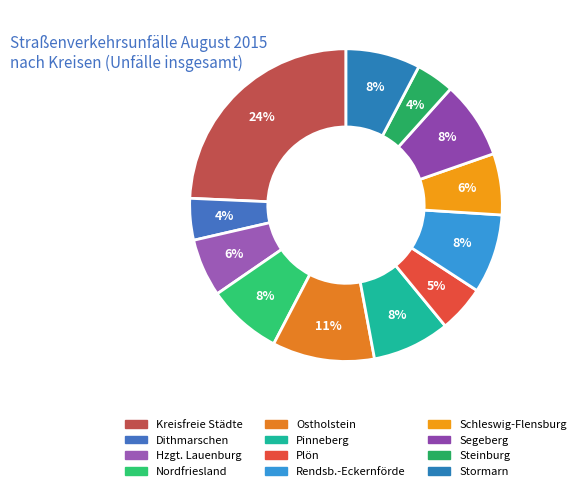

To the nearest percent, what portion does Rendsb.-Eckernförde represent?

8%